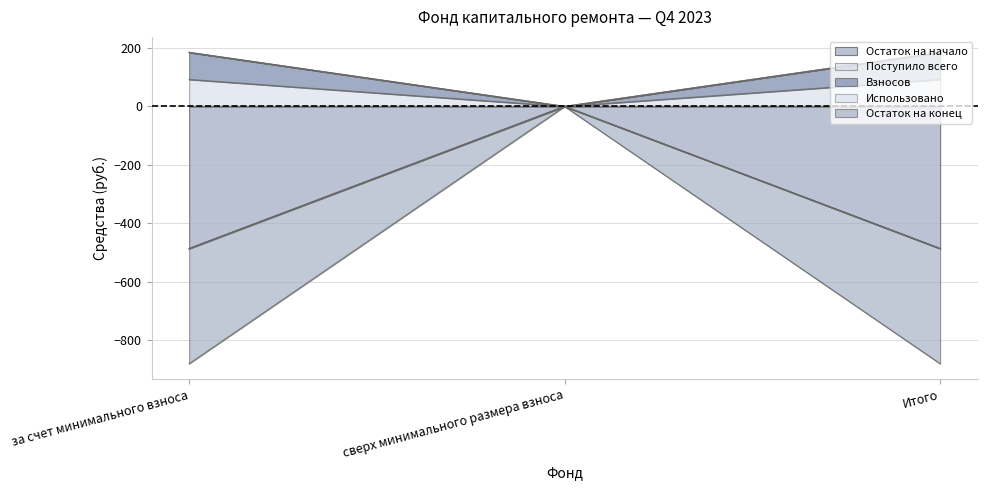

At which label does Поступило всего reach its minimum?

сверх минимального размера взноса